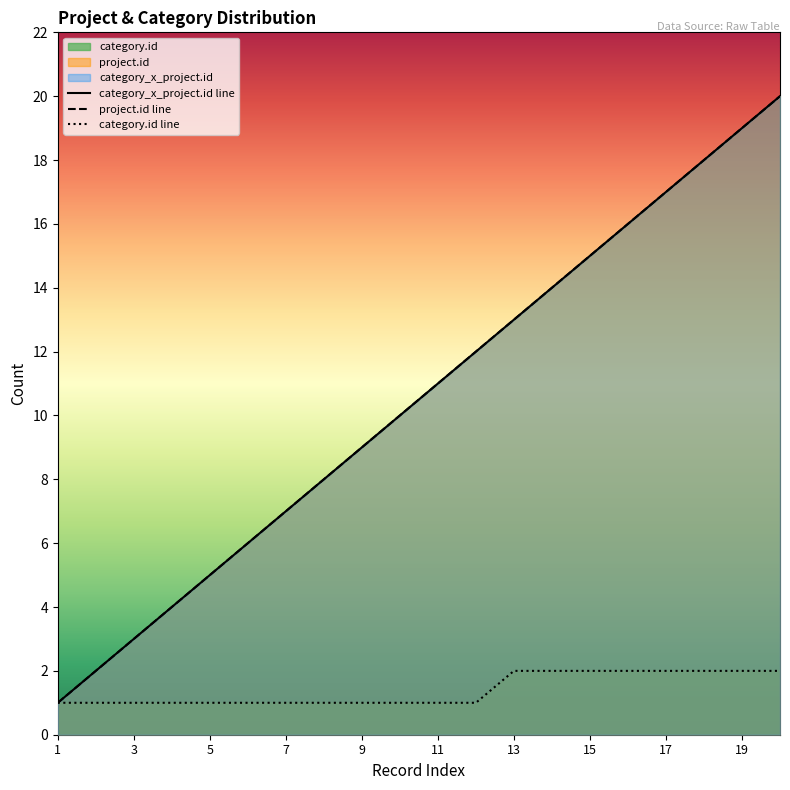

True or false: project.id has more than 2 interior local peaks.

False